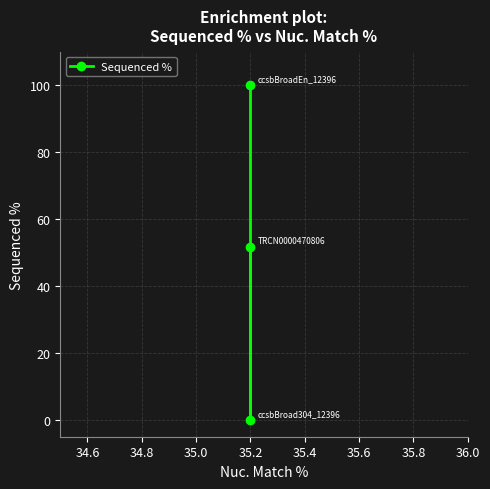

Does the chart display data point markers on the line(s)?

Yes